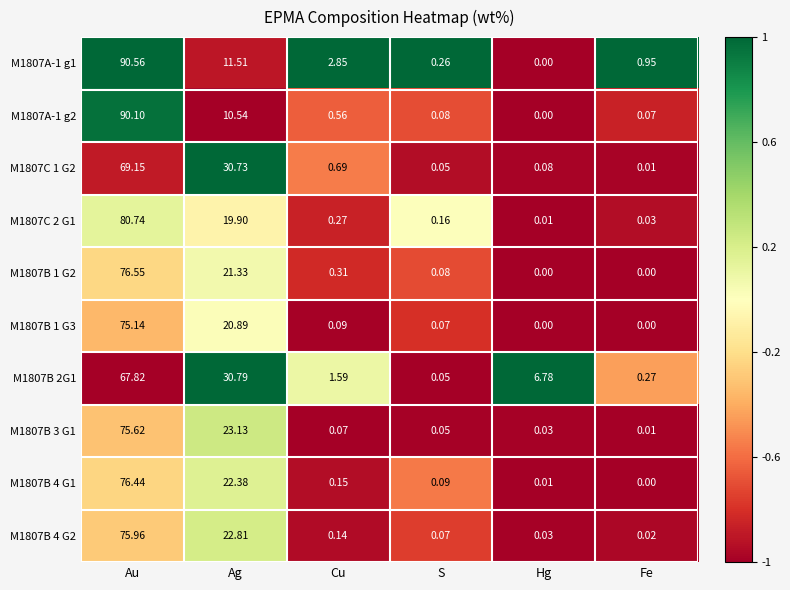

At which category is the sum across all series the highest?

Au